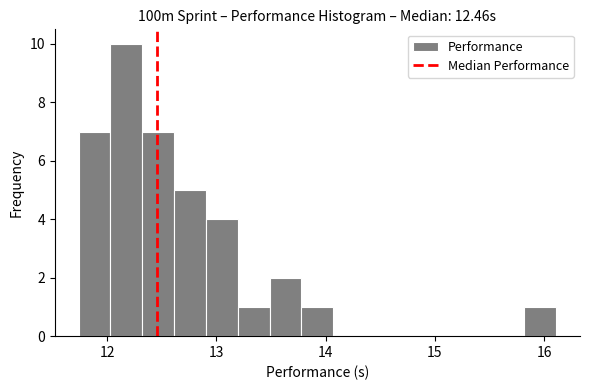

Read against the x-axis, roughly where is the centre of the tallest bar?

12.2